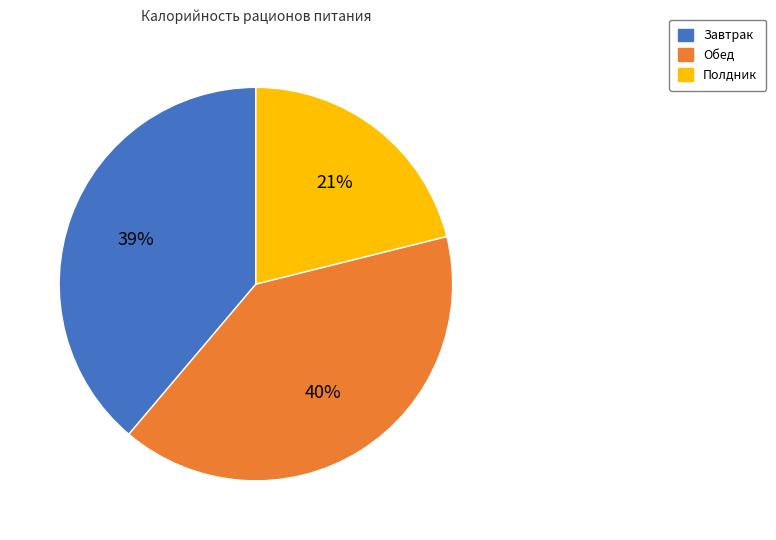

To the nearest percent, what is the combined percentage of Обед and Полдник?

61%